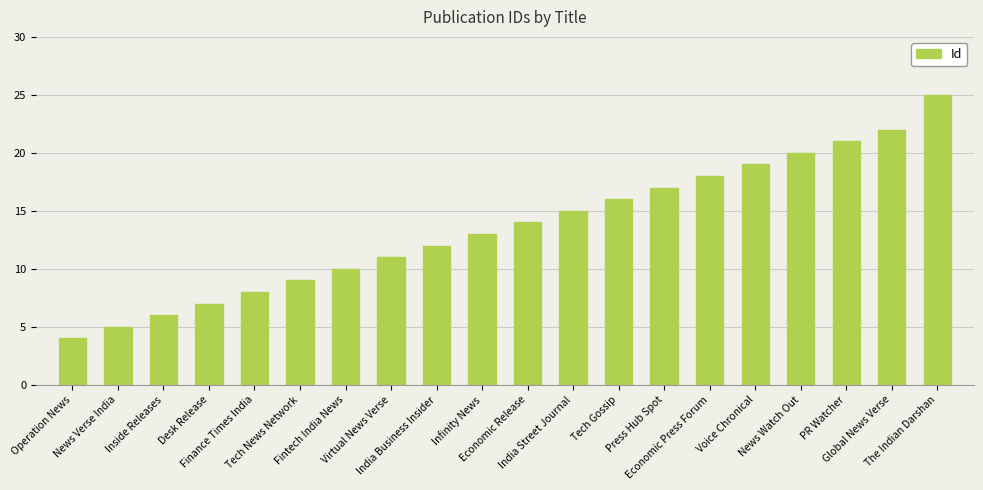

Reading left to right, transcribe all the data shown in this chart.

Operation News=4	News Verse India=5	Inside Releases=6	Desk Release=7	Finance Times India=8	Tech News Network=9	Fintech India News=10	Virtual News Verse=11	India Business Insider=12	Infinity News=13	Economic Release=14	India Street Journal=15	Tech Gossip=16	Press Hub Spot=17	Economic Press Forum=18	Voice Chronical=19	News Watch Out=20	PR Watcher=21	Global News Verse=22	The Indian Darshan=25